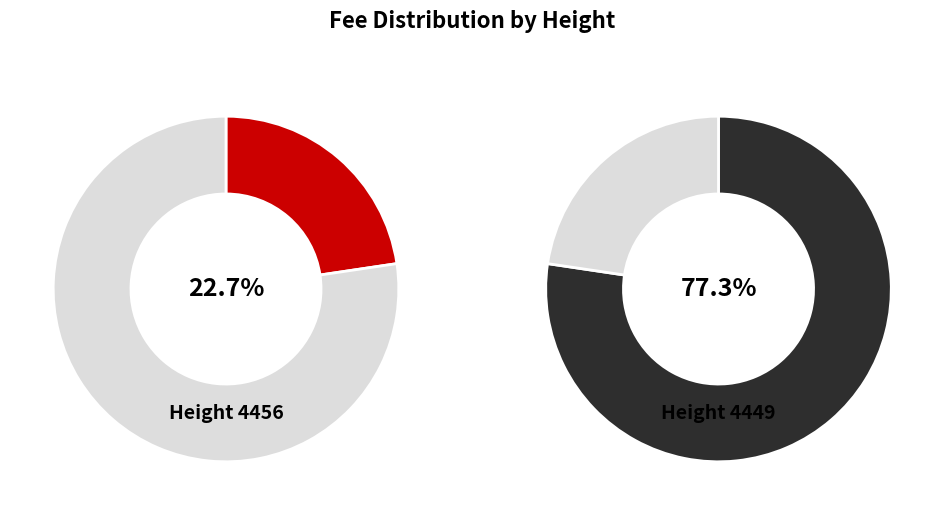

Between 4456 and 4449, which is larger?

4449